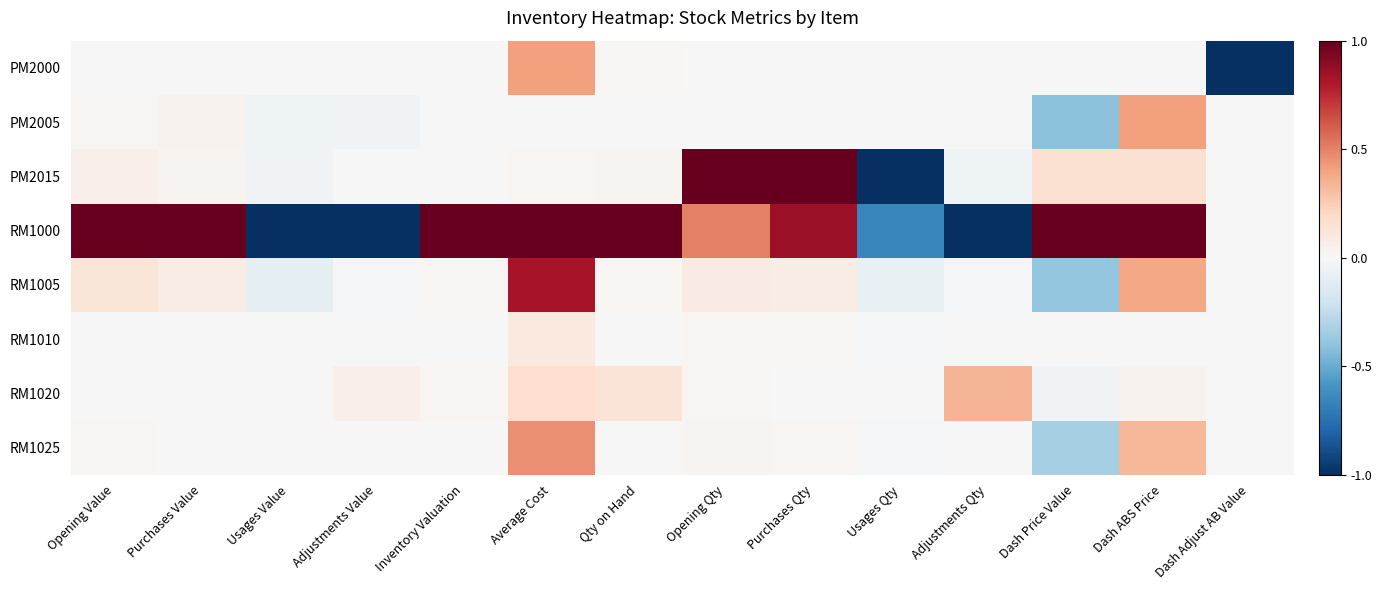

At which category does the chart reach its minimum across all series?

Dash Adjust AB Value